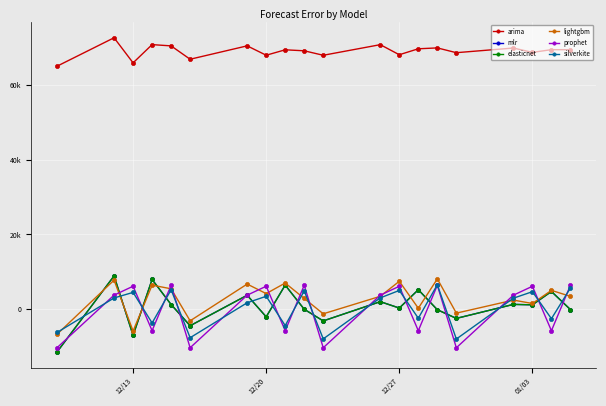

Is this an area chart (filled region under the line)?

No